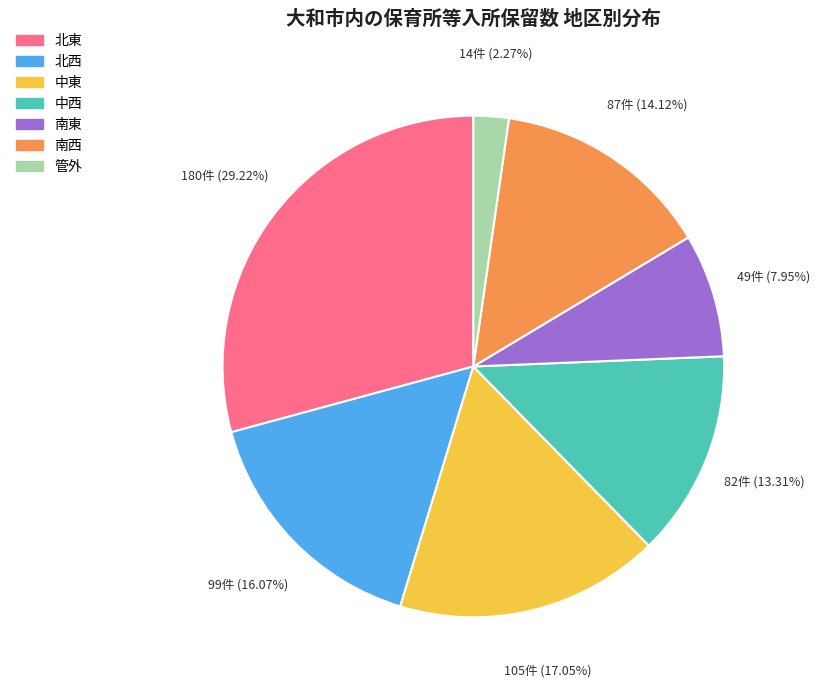

To the nearest percent, what percentage of the pie is 中西?

13%